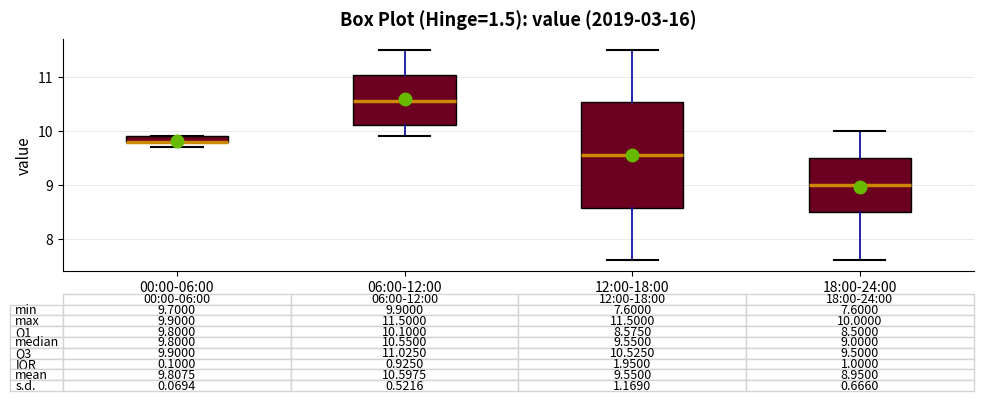

Which box is the tallest, from its lower edge to its upper edge?

12:00-18:00